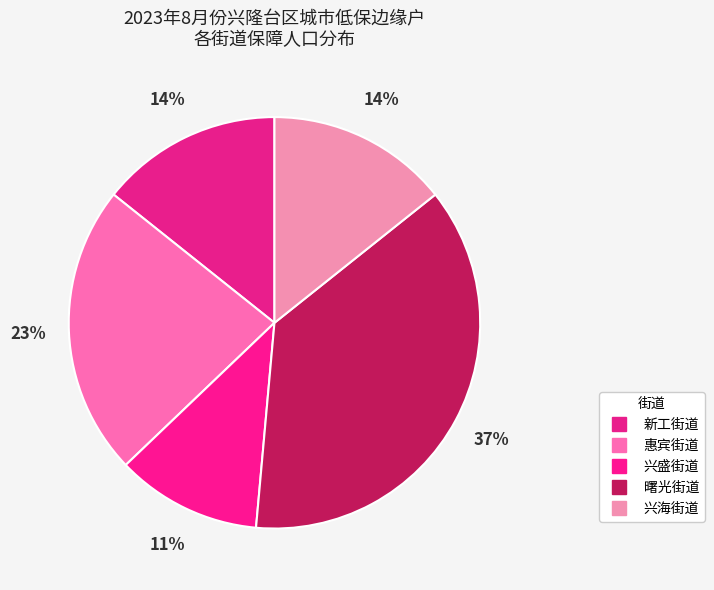

How much of the chart is everything except 新工街道?

85.7%